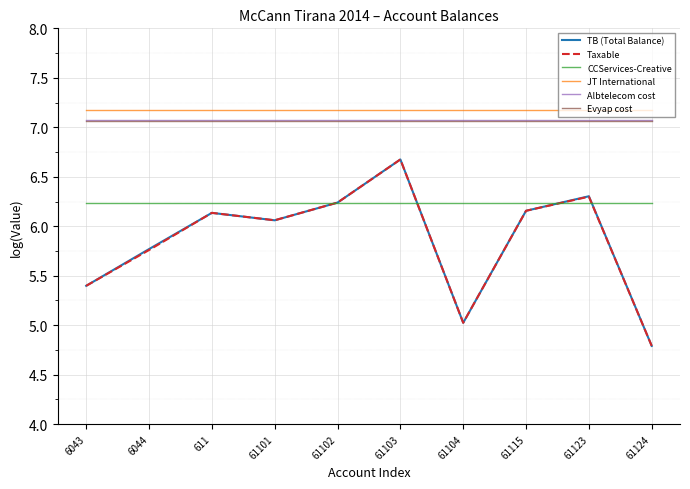

How many lines are shown in the chart?

6